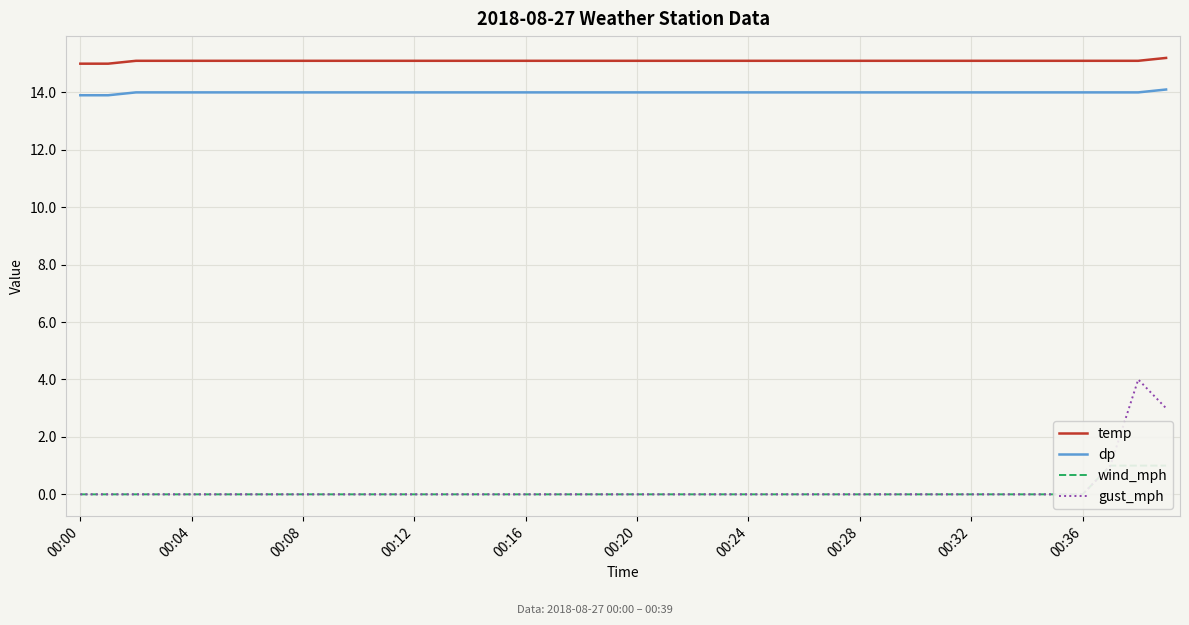

Which series changed the most between 22 and 23?

temp